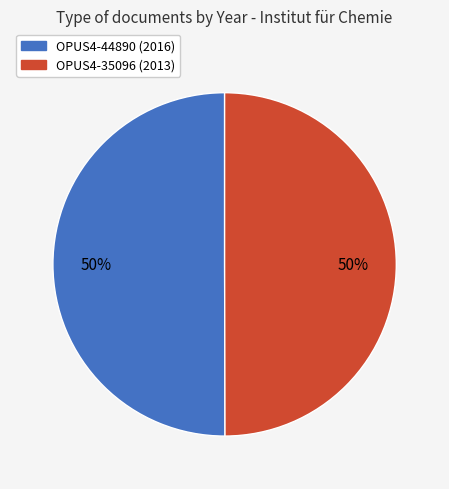

Is it true that OPUS4-44890 (2016) is 50% of the pie?

True